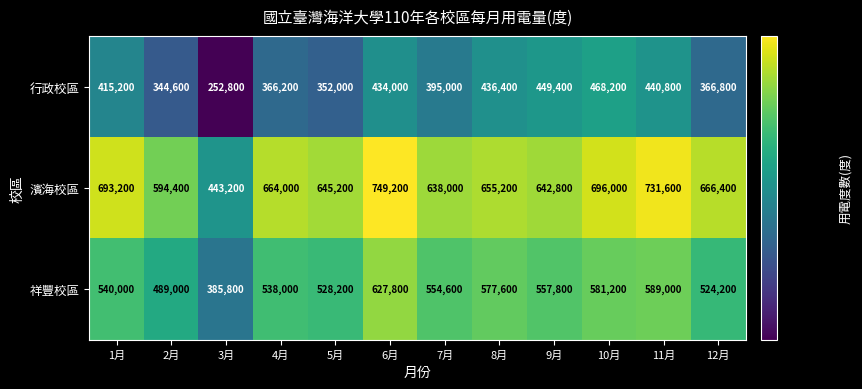

Which label corresponds to the largest value in the chart?

6月